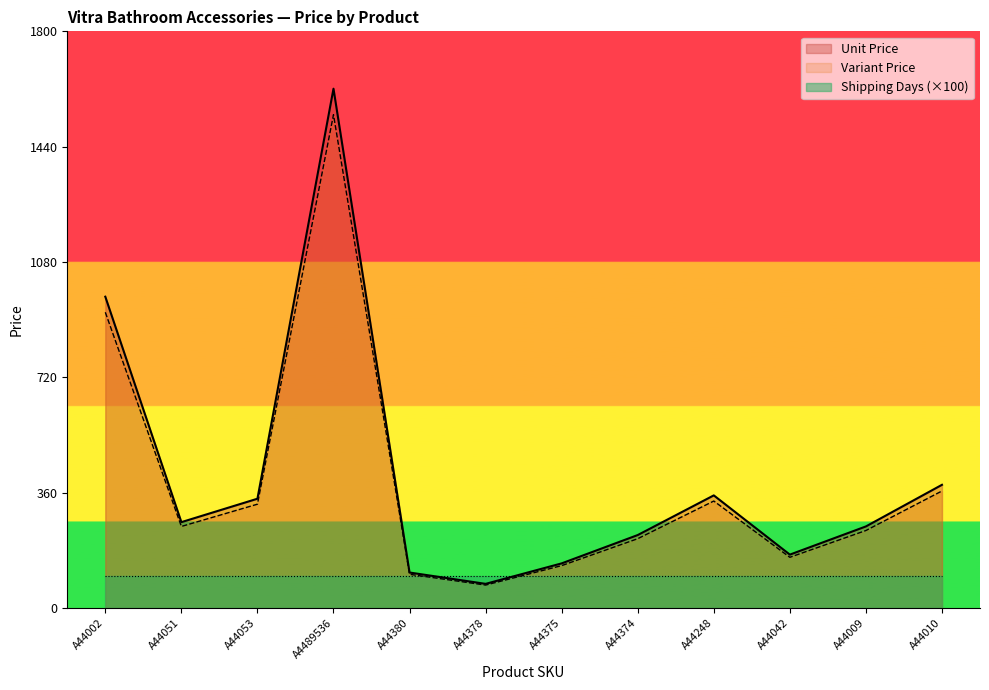

Rank the series by their maximum value, from highest to lowest.

Unit Price, Variant Price, Shipping Days (×100)